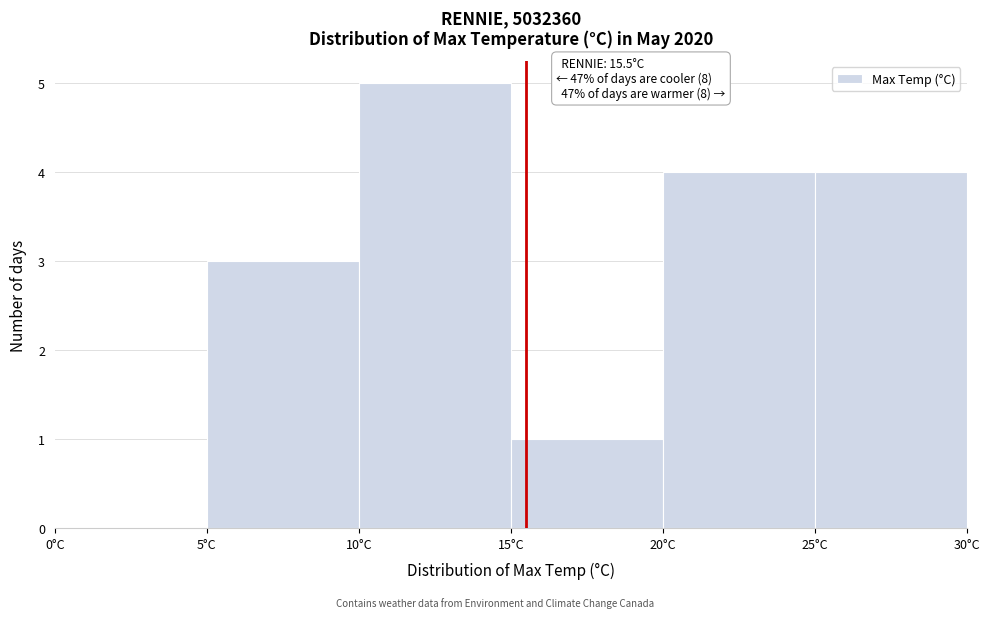

Over which range of the x-axis is the bar tallest?

10 to 15